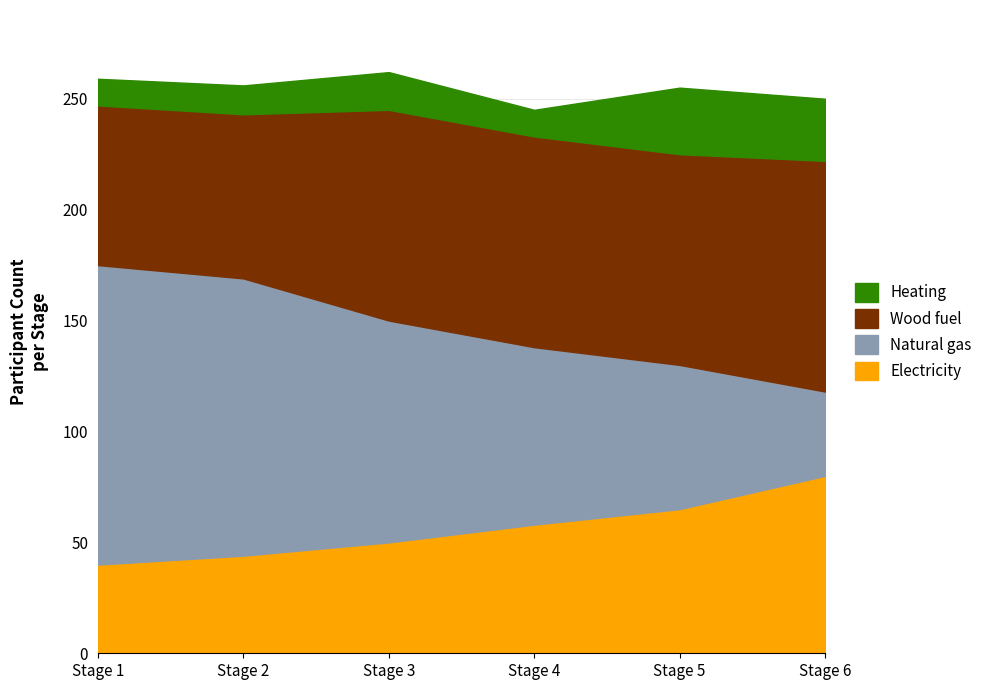

Does the chart display data point markers on the line(s)?

No